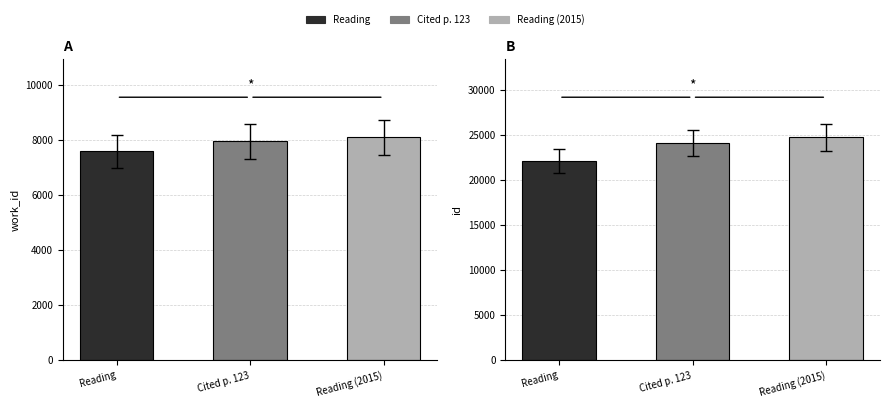

Count the work_id values in the range 7581 to 8095.

3